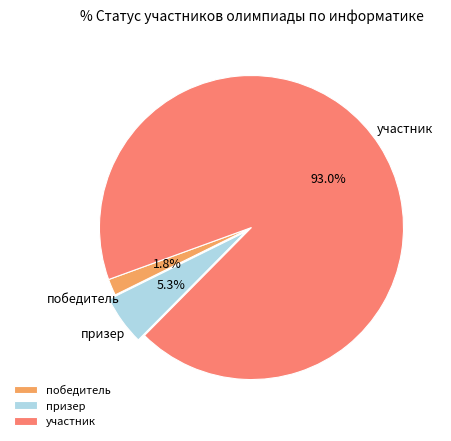

What is the largest slice in the pie chart?

участник